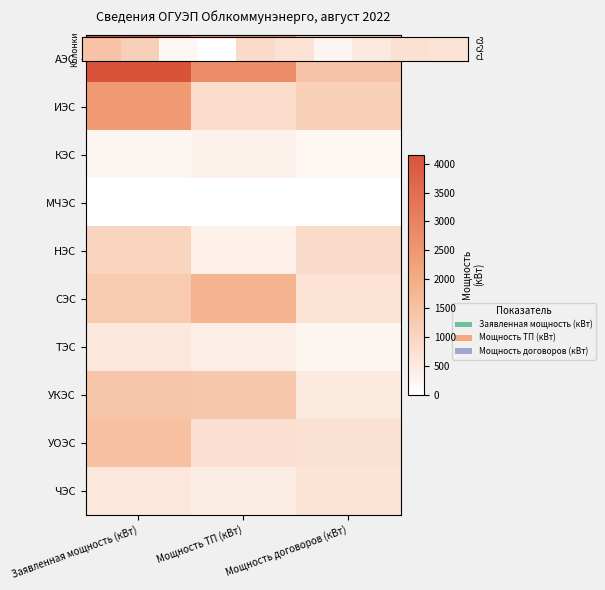

Reading right to left, list all the values displayed in this chart.

АЭС: Мощность договоров (кВт)=1458.5	Мощность ТП (кВт)=2738.5	Заявленная мощность (кВт)=4156.9
ИЭС: Мощность договоров (кВт)=1157.0	Мощность ТП (кВт)=840.0	Заявленная мощность (кВт)=2427.9
КЭС: Мощность договоров (кВт)=182.0	Мощность ТП (кВт)=316.0	Заявленная мощность (кВт)=241.0
МЧЭС: Мощность договоров (кВт)=0.0	Мощность ТП (кВт)=10.0	Заявленная мощность (кВт)=0.0
НЭС: Мощность договоров (кВт)=867.5	Мощность ТП (кВт)=360.4	Заявленная мощность (кВт)=1019.1
СЭС: Мощность договоров (кВт)=686.9	Мощность ТП (кВт)=1811.7	Заявленная мощность (кВт)=1251.5
ТЭС: Мощность договоров (кВт)=238.5	Мощность ТП (кВт)=392.9	Заявленная мощность (кВт)=574.3
УКЭС: Мощность договоров (кВт)=507.0	Мощность ТП (кВт)=1362.0	Заявленная мощность (кВт)=1392.0
УОЭС: Мощность договоров (кВт)=729.0	Мощность ТП (кВт)=757.2	Заявленная мощность (кВт)=1512.0
ЧЭС: Мощность договоров (кВт)=672.6	Мощность ТП (кВт)=428.6	Заявленная мощность (кВт)=583.6